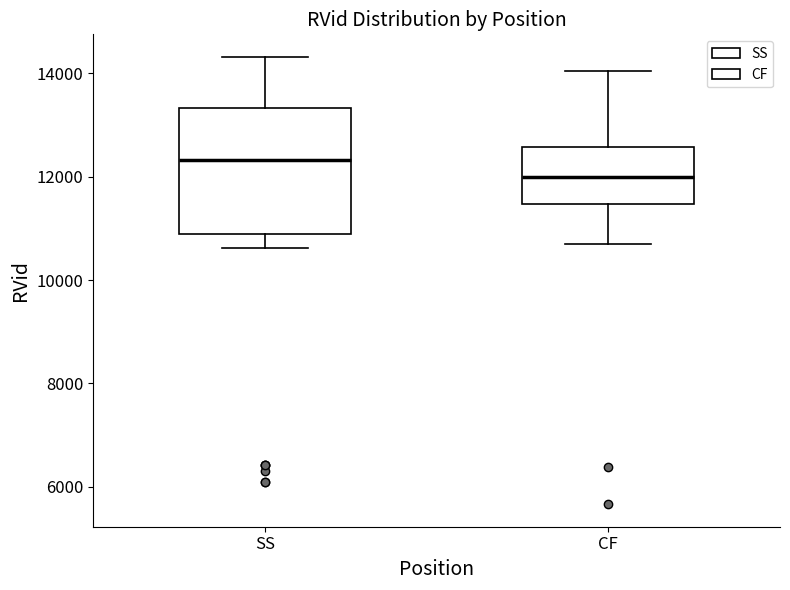

Reading left to right, read every box against the y-axis: the position of its median line, the range the box covers, and the ends of its whiskers. The values are not printed on the chart, so give them approximately, as read against the axis.

SS: median 12400, box 10800 to 13400, whiskers 10600 to 14400
CF: median 12000, box 11400 to 12600, whiskers 10600 to 14000